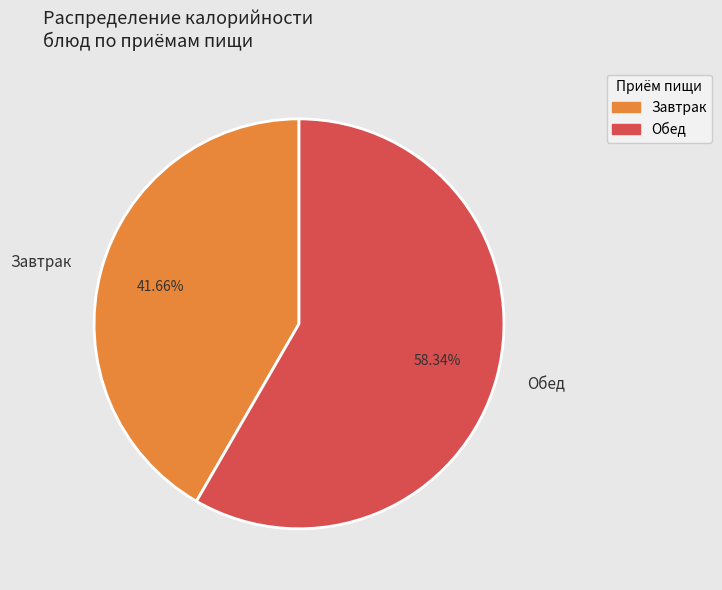

Combined, do Обед and Завтрак account for over 50%?

Yes